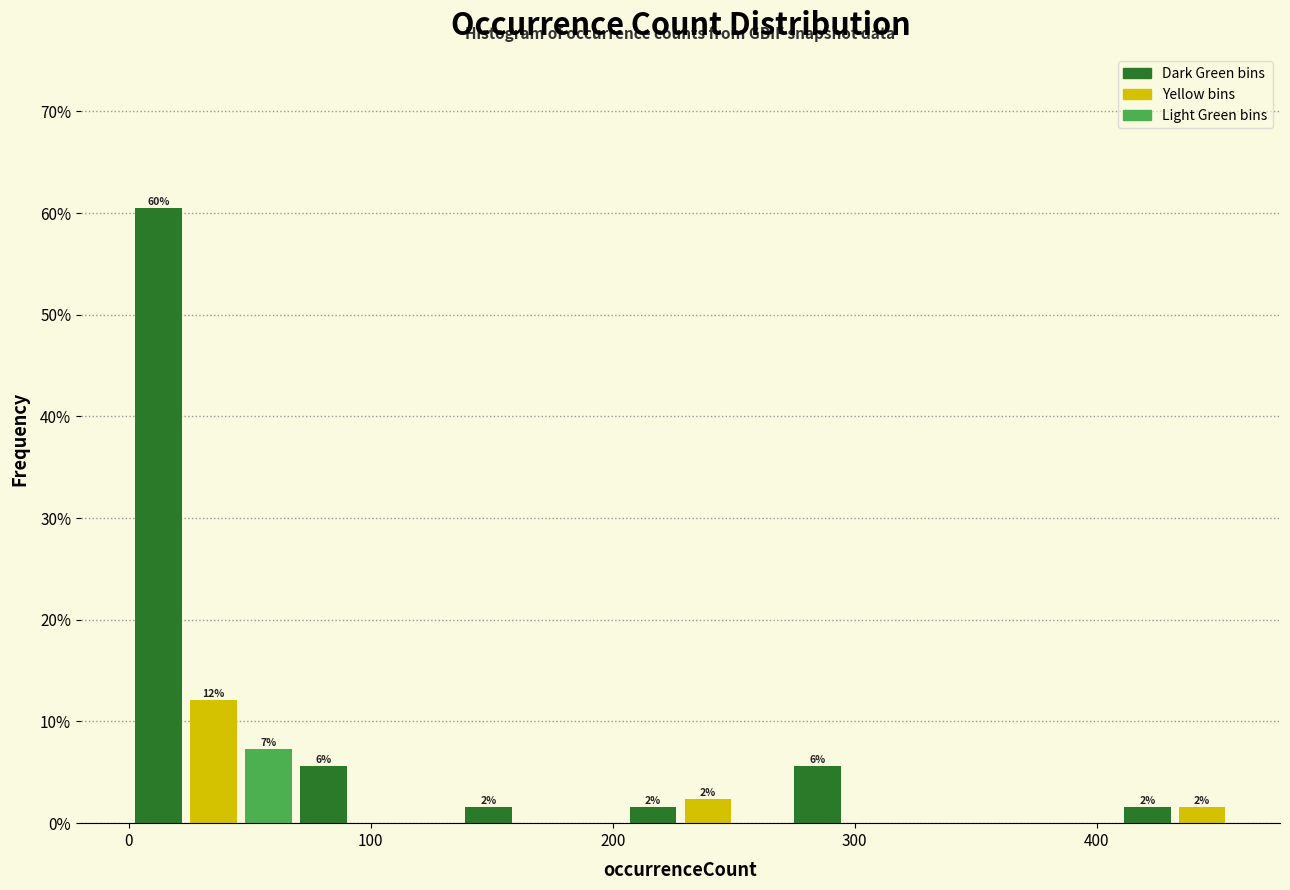

Around what value on the x-axis is the tallest bar? Give the approximate position of its centre, as read against the axis.

10